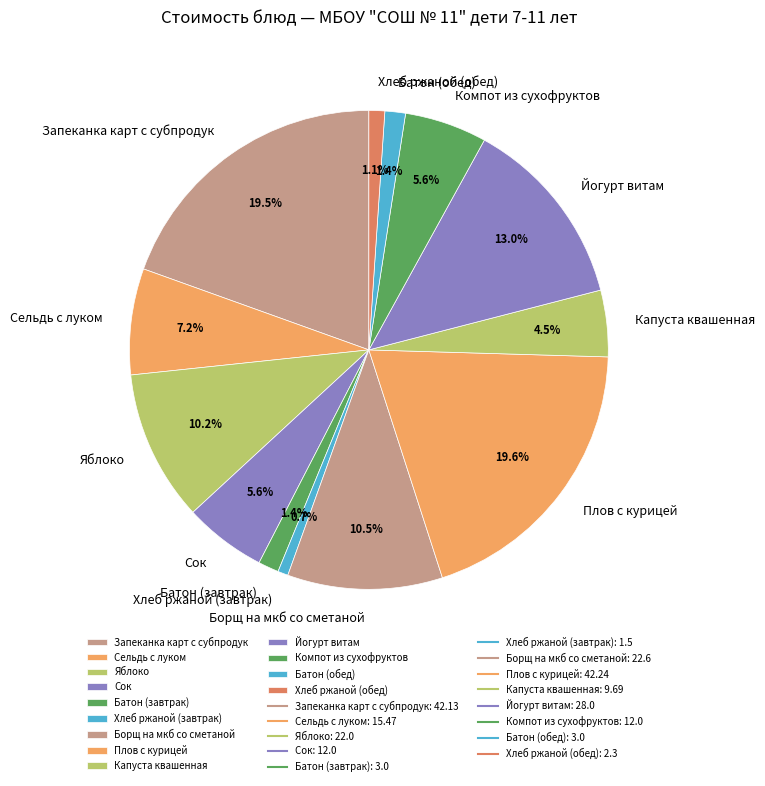

Is the sum of Хлеб ржаной (завтрак) and Батон (обед) greater than half?

No